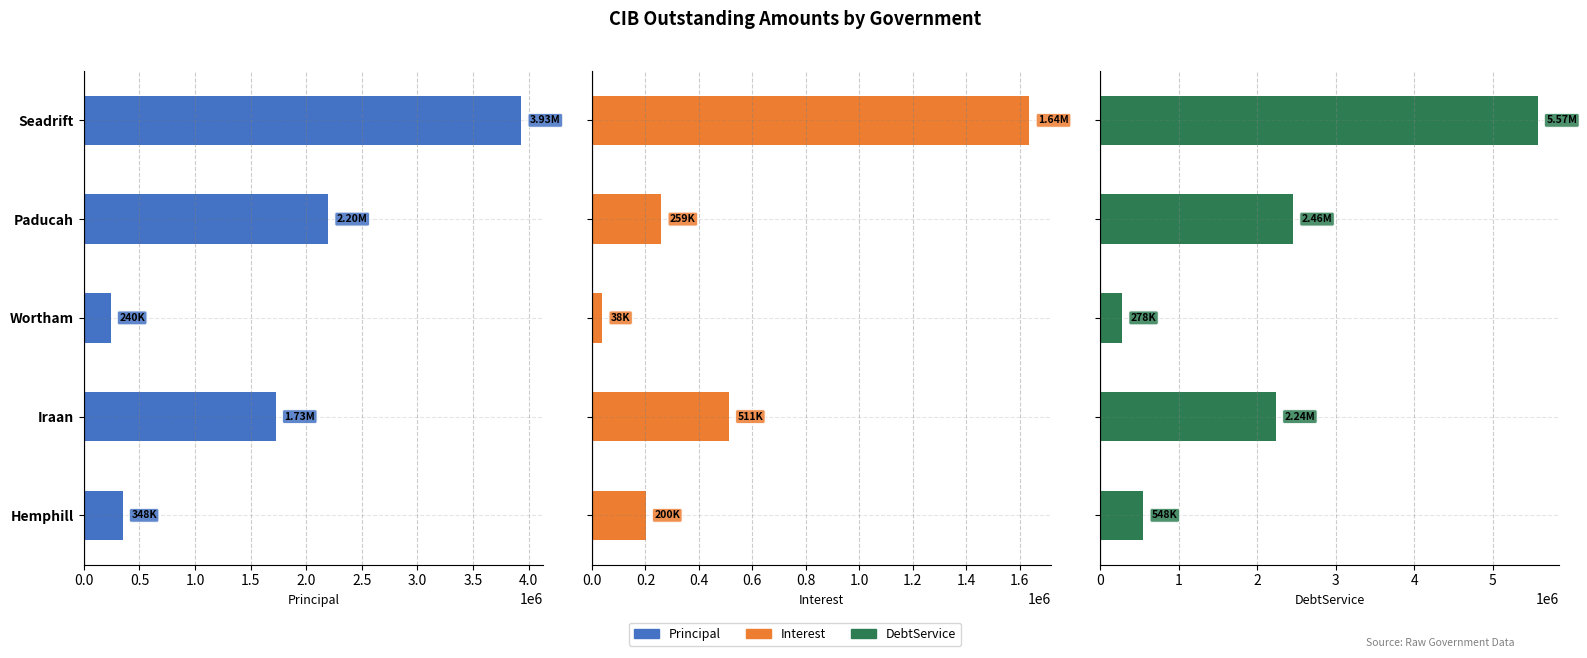

How many bars are there in each group?

3